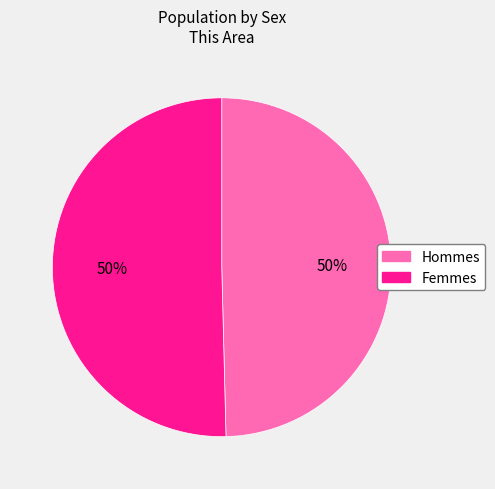

To the nearest percent, what is the average slice percentage?

50%